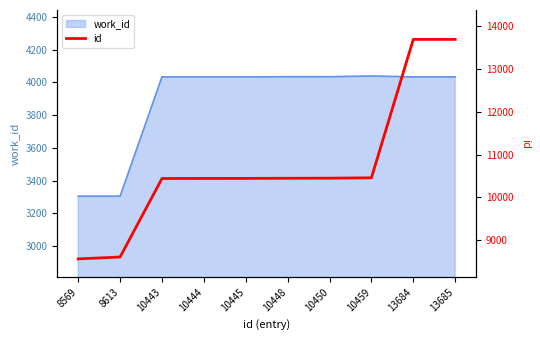

How many values exceed 10448?

4